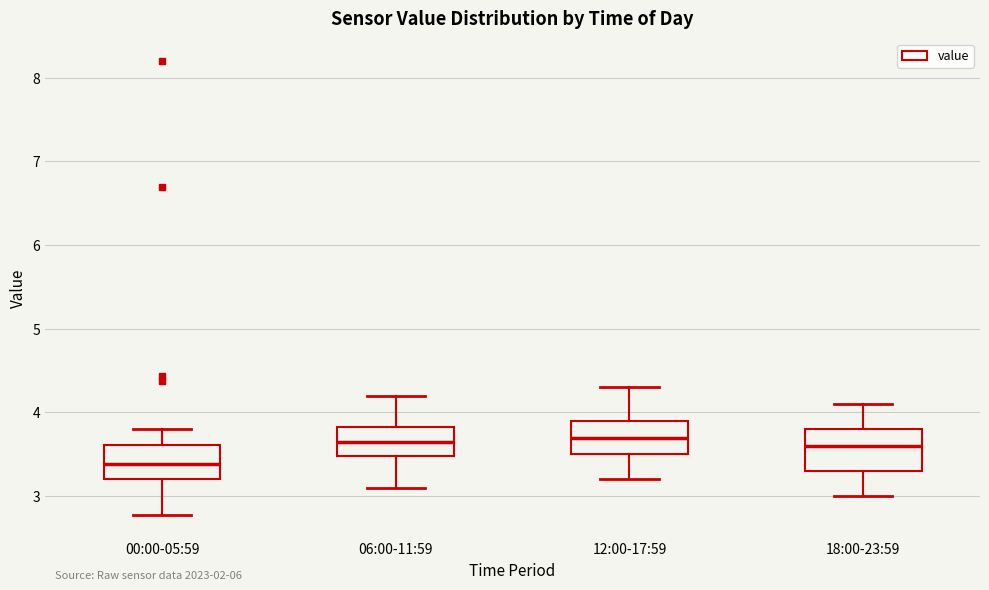

Reading left to right, read every box against the y-axis: the position of its median line, the range the box covers, and the ends of its whiskers. The values are not printed on the chart, so give them approximately, as read against the axis.

00:00-05:59: median 3.4, box 3.2 to 3.6, whiskers 2.8 to 3.8
06:00-11:59: median 3.7, box 3.5 to 3.8, whiskers 3.1 to 4.2
12:00-17:59: median 3.7, box 3.5 to 3.9, whiskers 3.2 to 4.3
18:00-23:59: median 3.6, box 3.3 to 3.8, whiskers 3.0 to 4.1